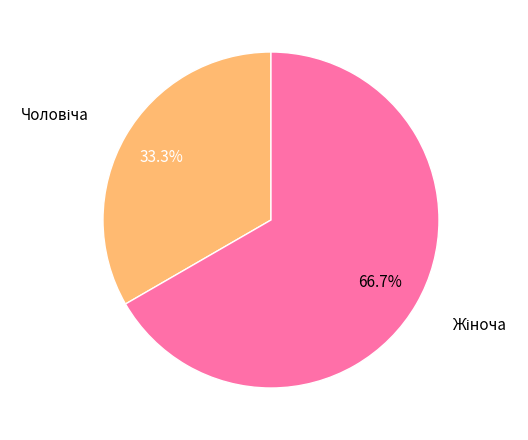

To the nearest percent, what is the average slice percentage?

50%